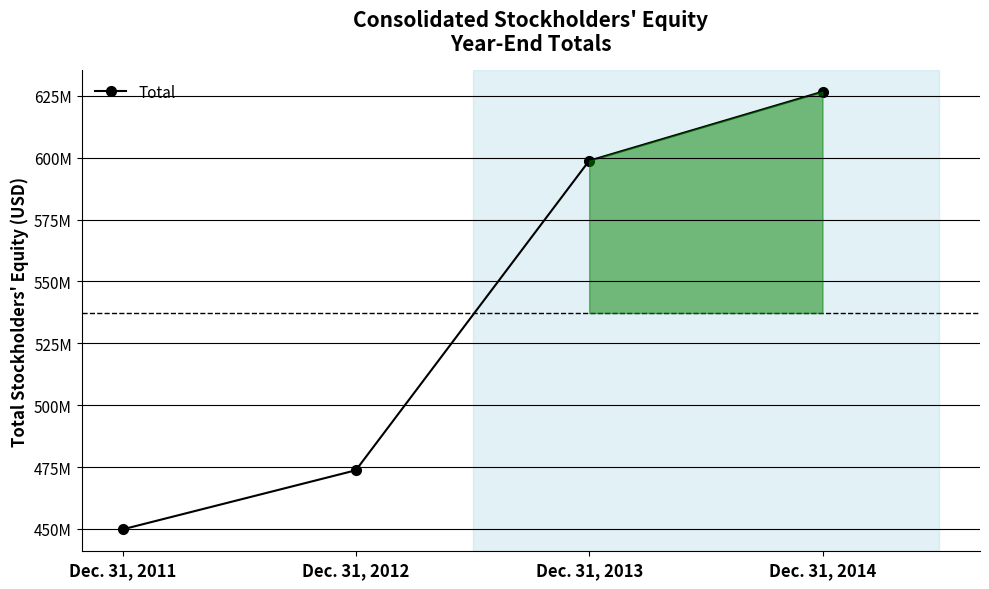

Does the chart have visible grid lines?

Yes